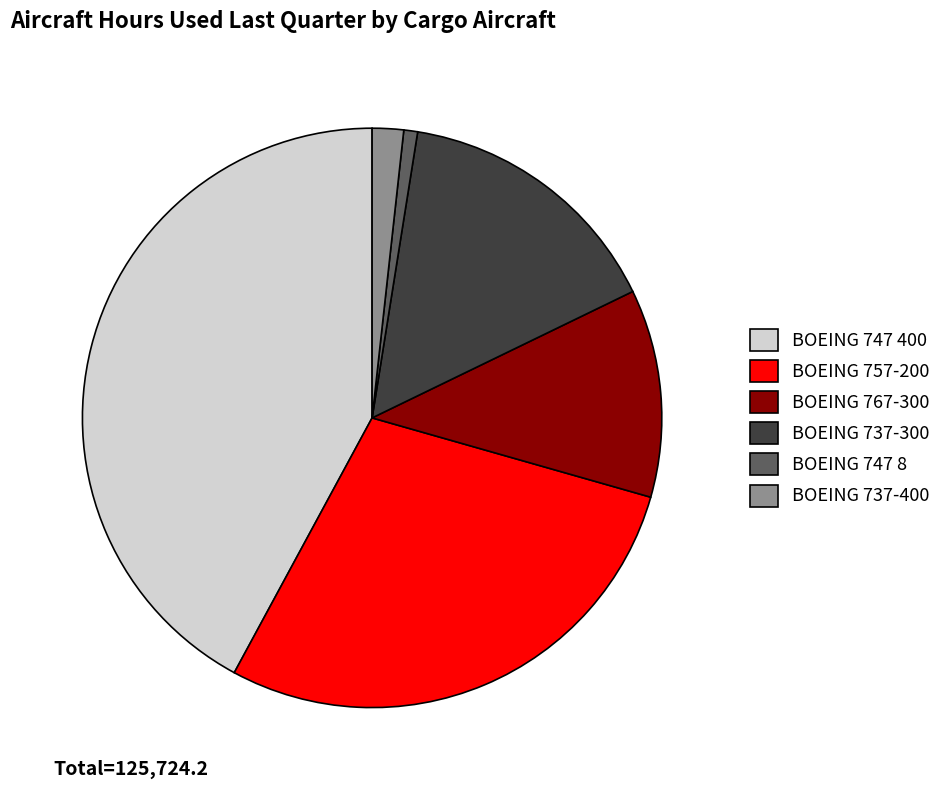

Approximately how many times larger is the value at BOEING 737-300 compared to BOEING 747 8?

19.9